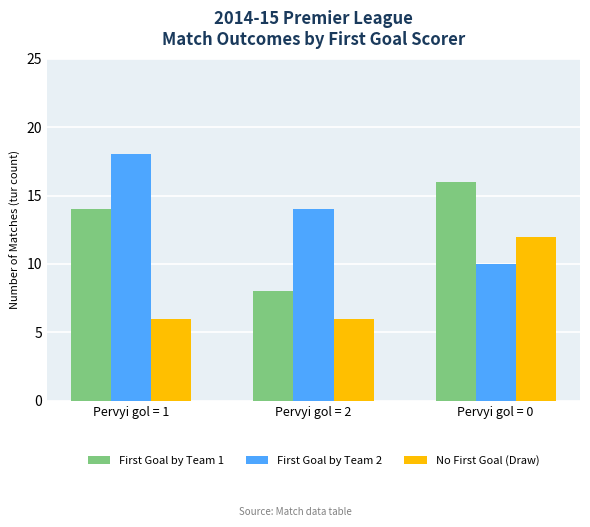

How many data points does each series have?

3